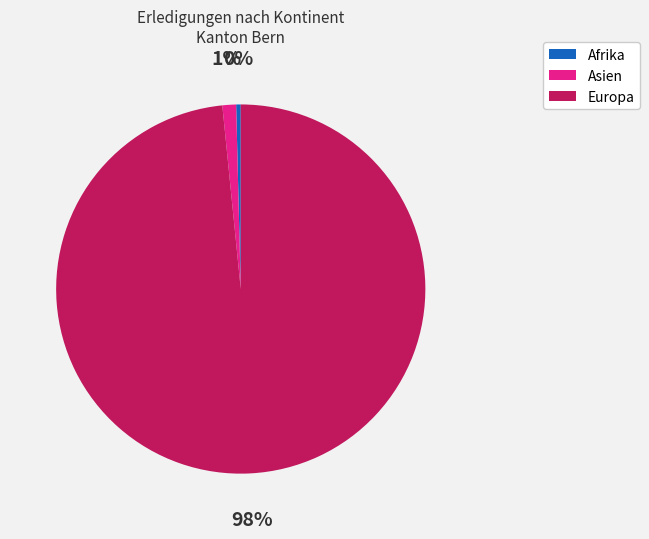

Does any single category account for the majority?

Yes